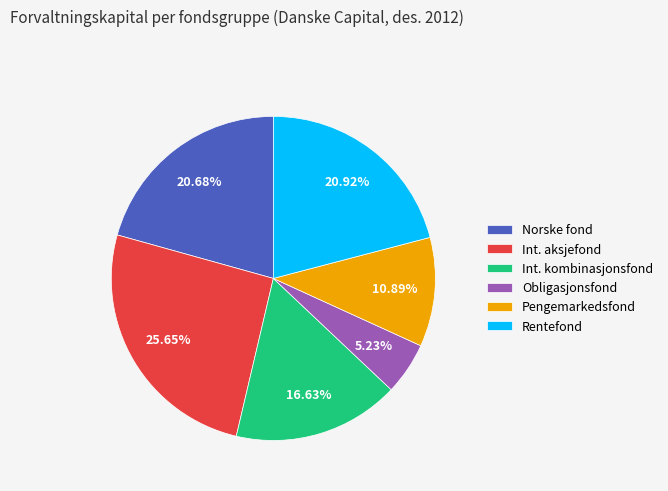

What is the smallest slice in the pie chart?

Obligasjonsfond